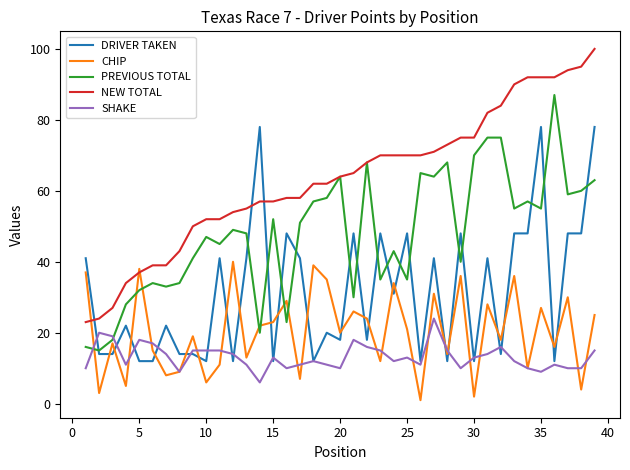

What is the difference between the maximum and minimum values in the NEW TOTAL series?

77